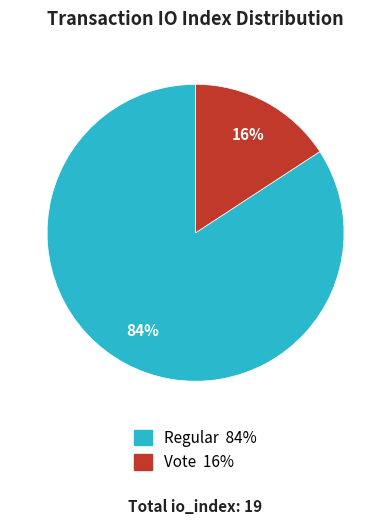

What is the largest slice in the pie chart?

Regular 84%